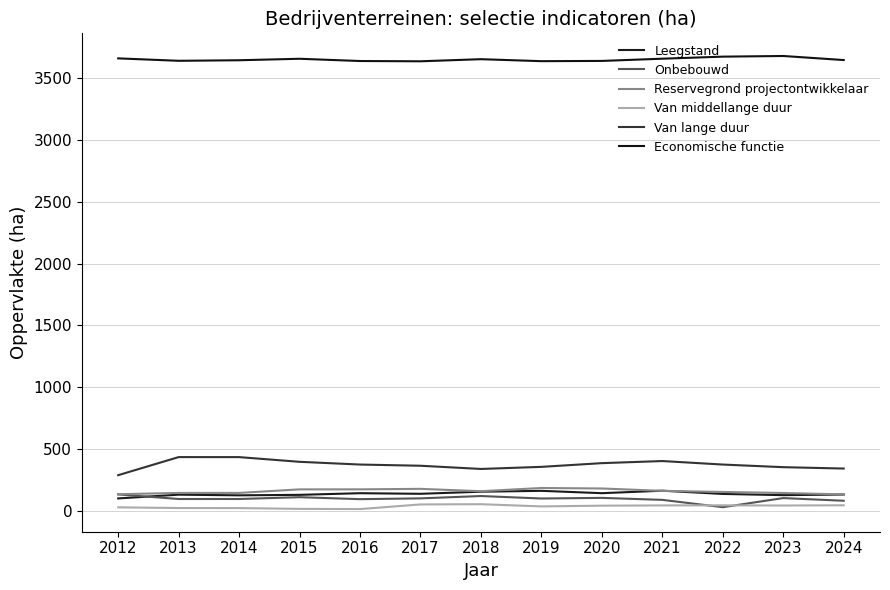

True or false: Van lange duur and Onbebouwd intersect in this chart.

False